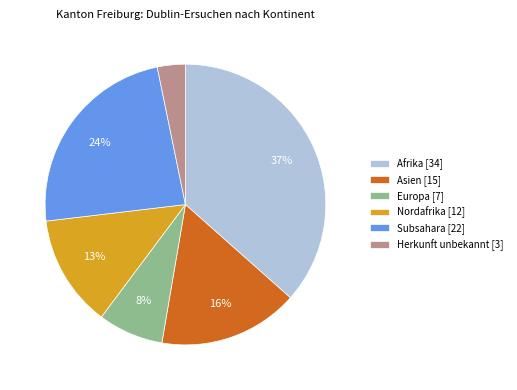

Which category has the smallest portion of the pie?

Herkunft unbekannt [3]